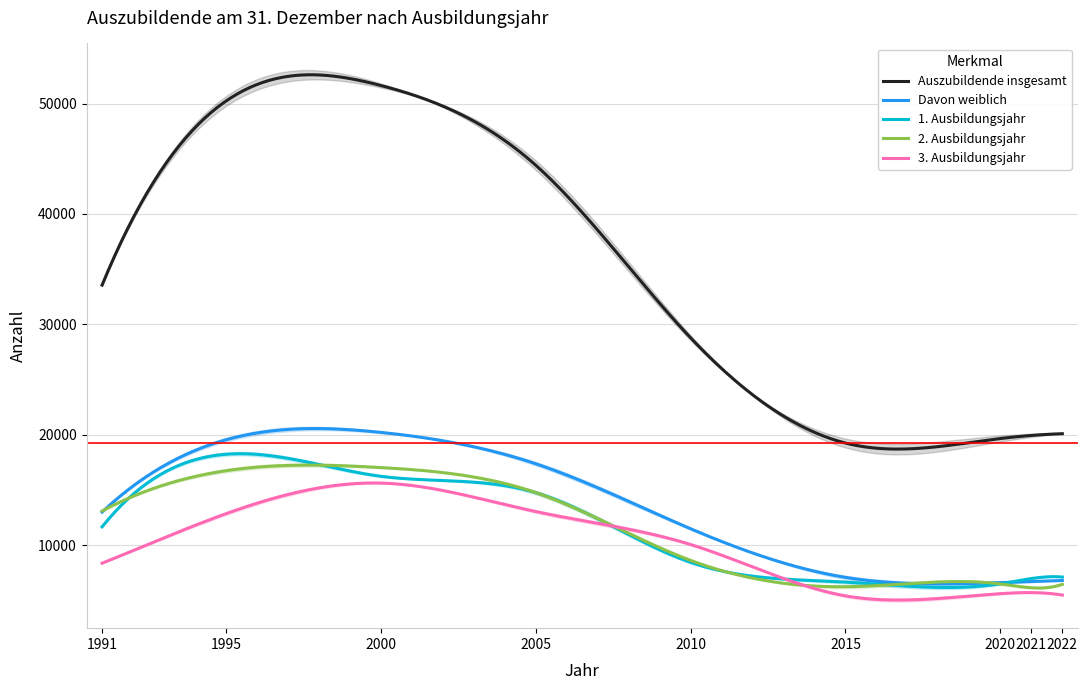

At which category does 3. Ausbildungsjahr reach its first local peak?

2000